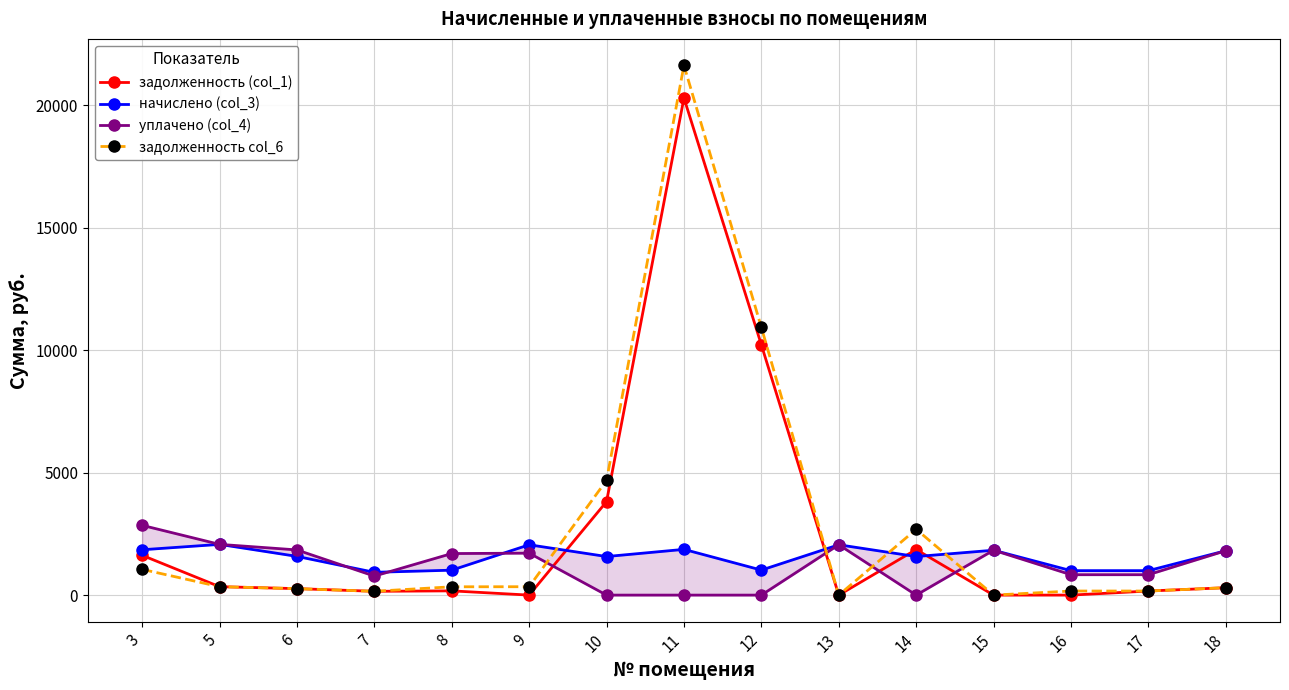

Rank the series by their maximum value, from highest to lowest.

задолженность col_6, задолженность (col_1), уплачено (col_4), начислено (col_3)